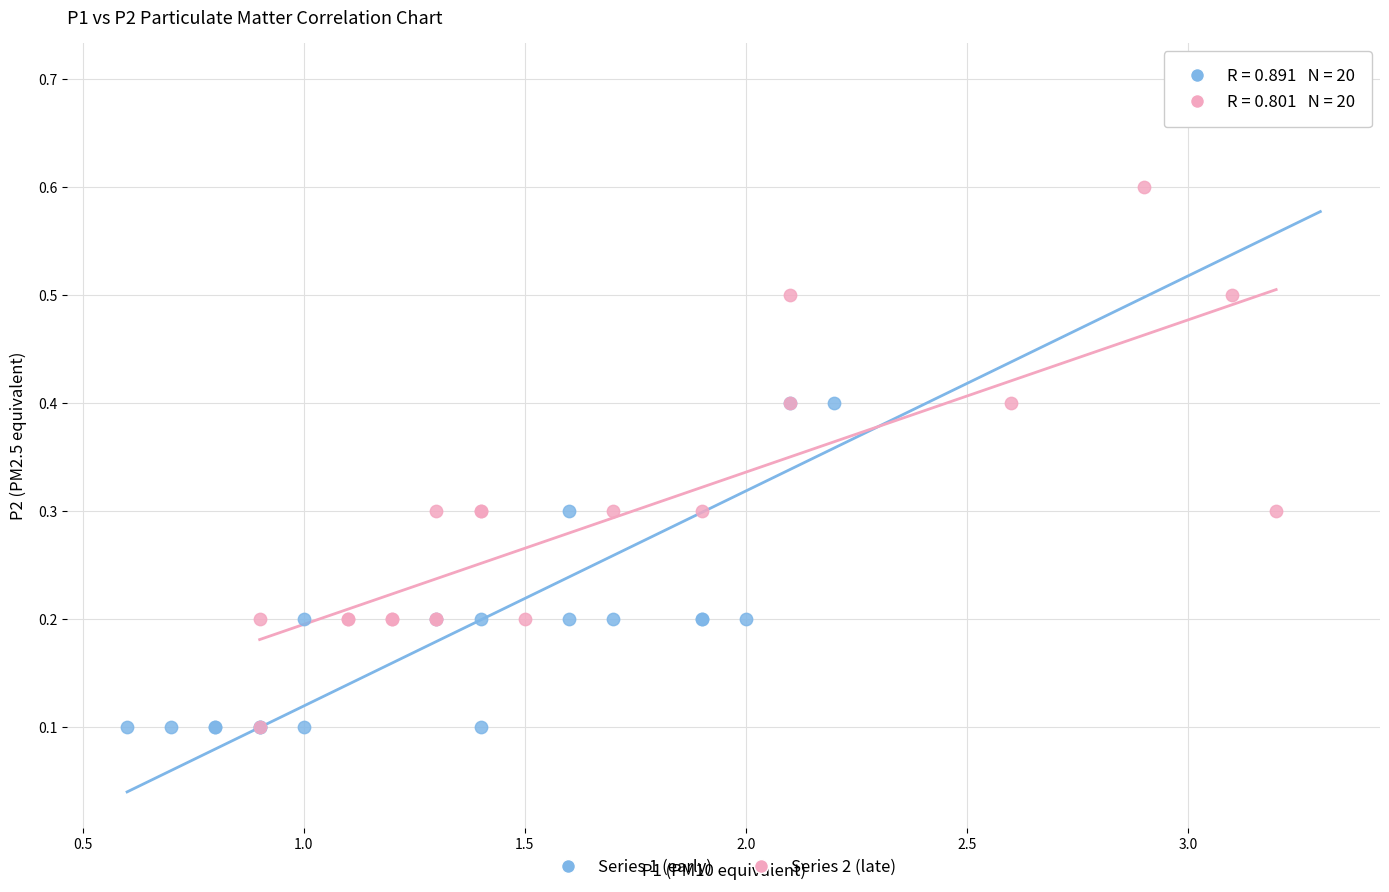

Which series contains the highest Y value?

Series 1 (early)